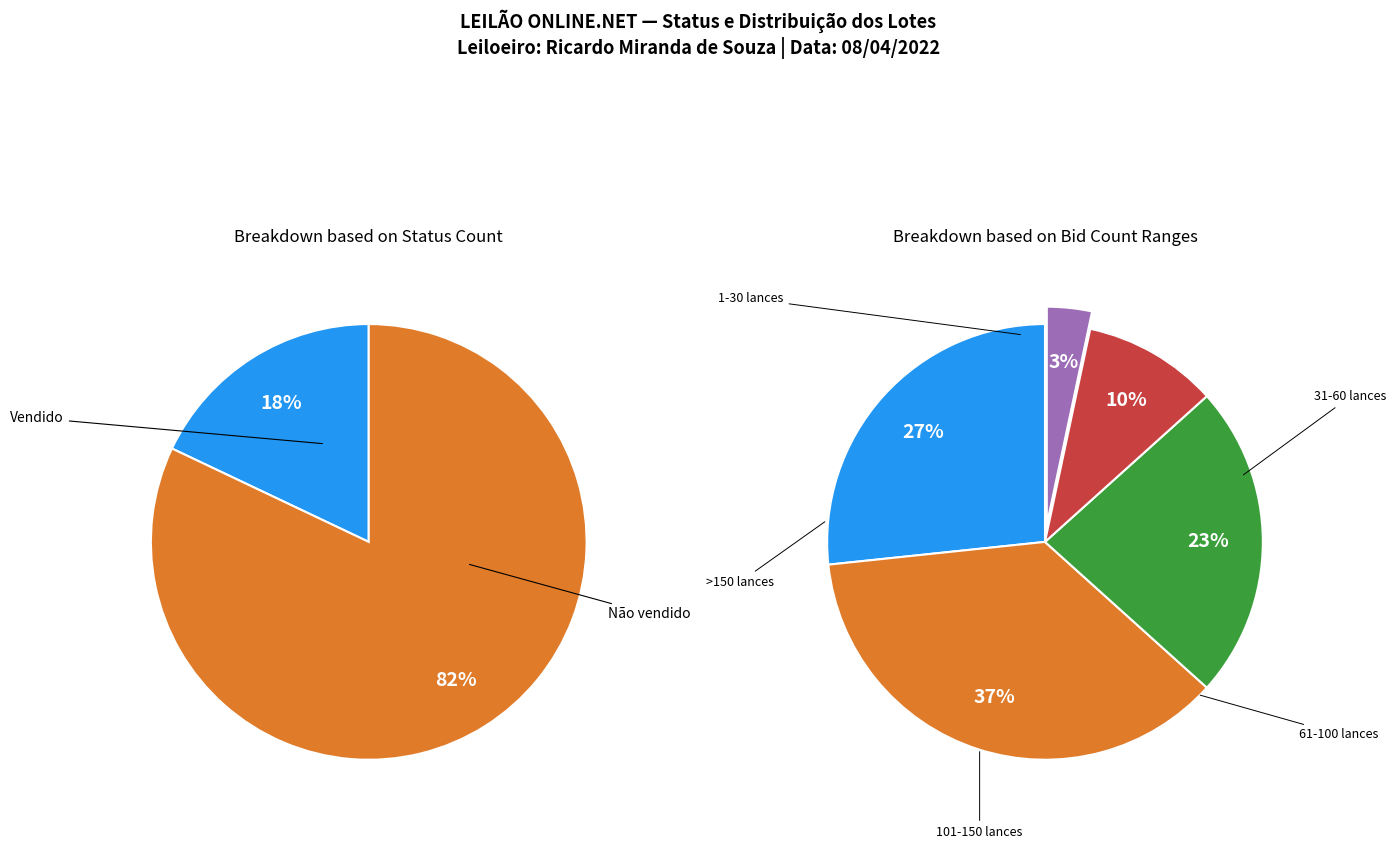

What percentage do Vendido and Não vendido together represent?

100.0%